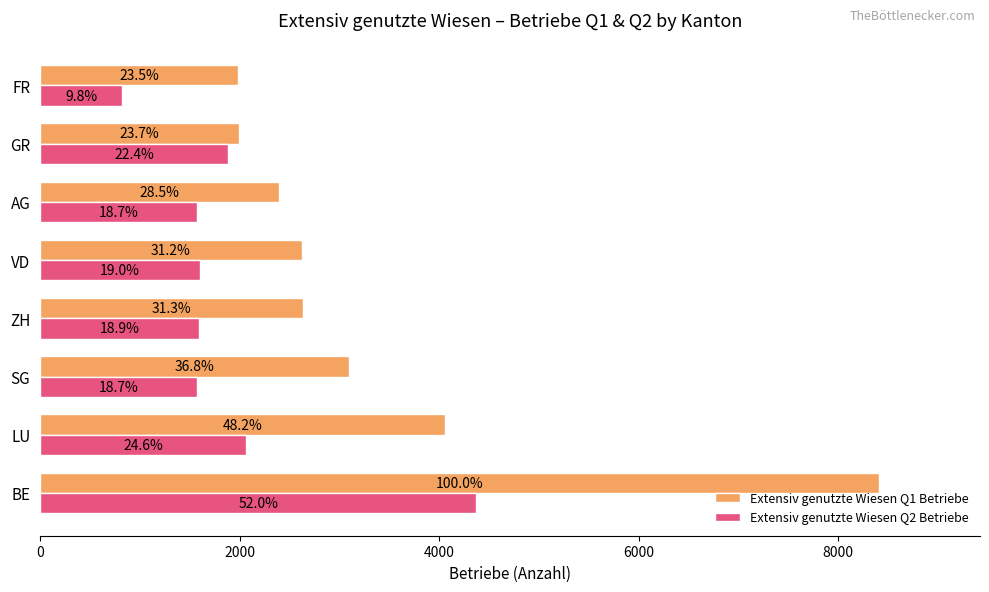

What are all the series names shown in the legend?

Extensiv genutzte Wiesen Q1 Betriebe, Extensiv genutzte Wiesen Q2 Betriebe